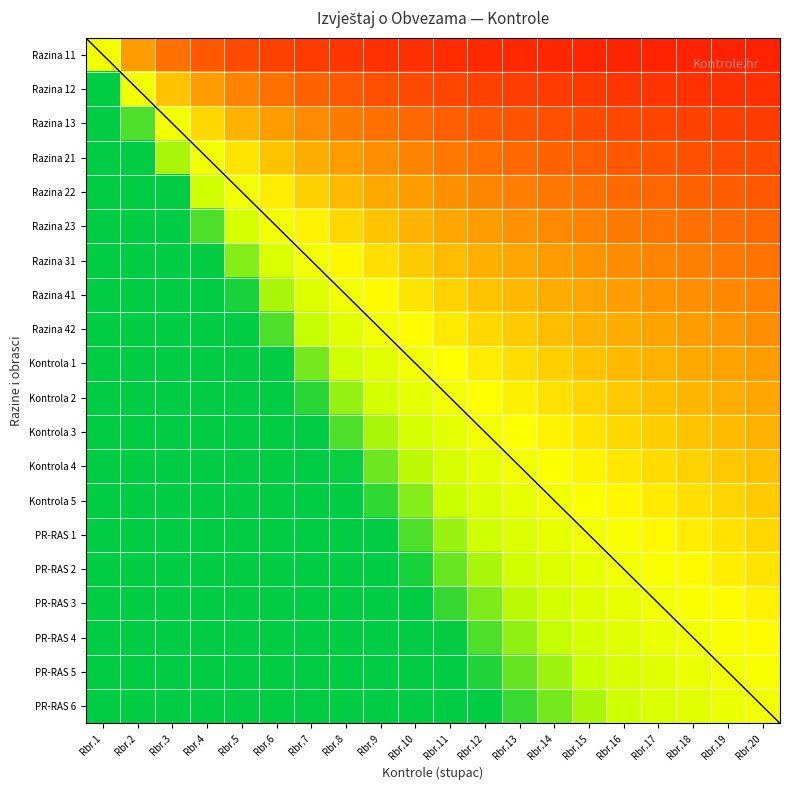

Which has a higher value, Rbr.9 or Rbr.3?

Rbr.3